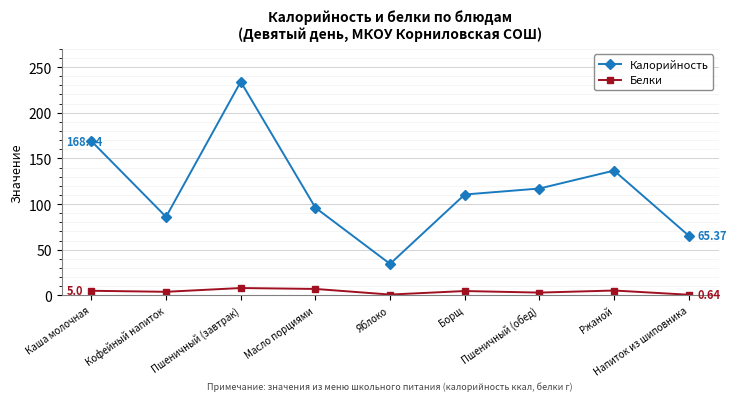

True or false: Белки and Калорийность intersect in this chart.

False